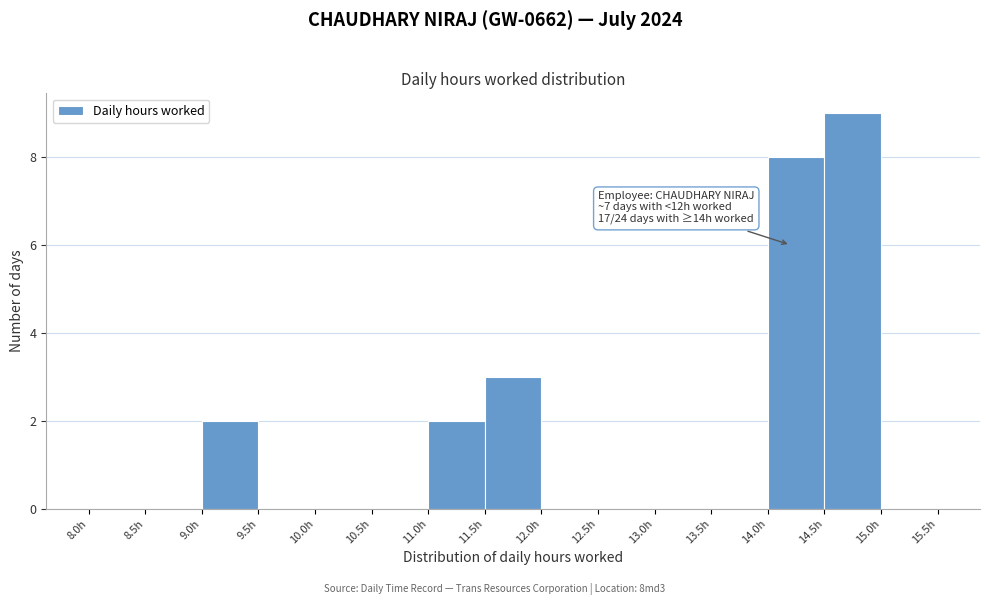

Over which range of the x-axis is the bar tallest?

14.5 to 15.0